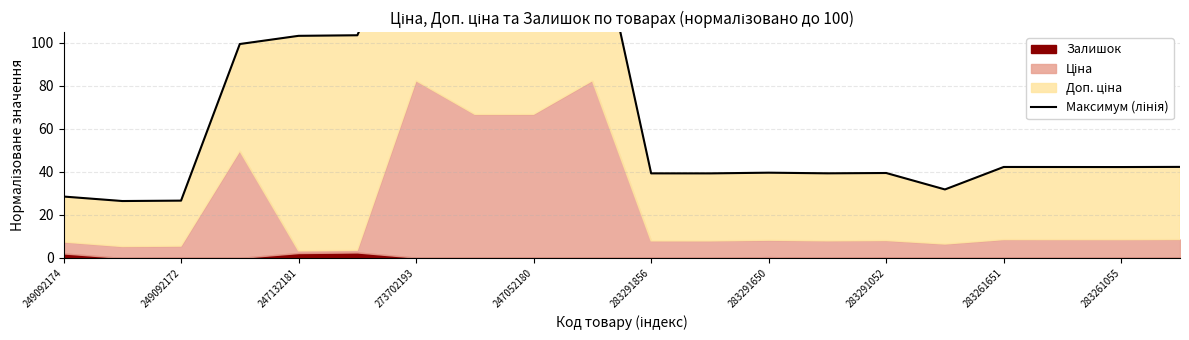

True or false: the data shows 42.3 at 17.

True